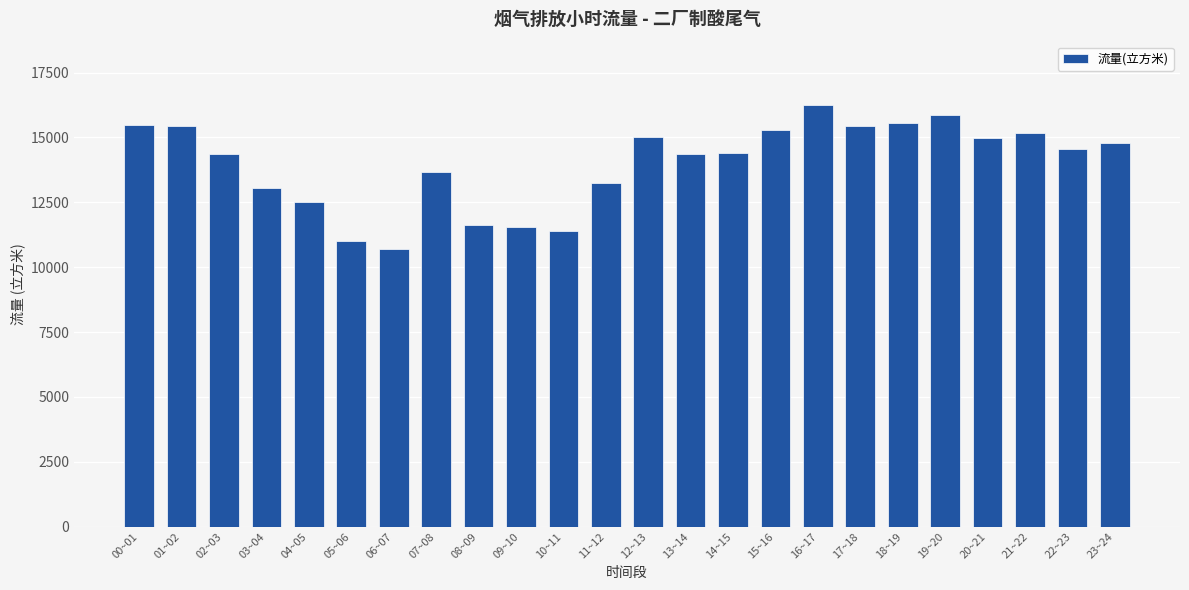

True or false: the data shows 19292.3 at 04~05.

False